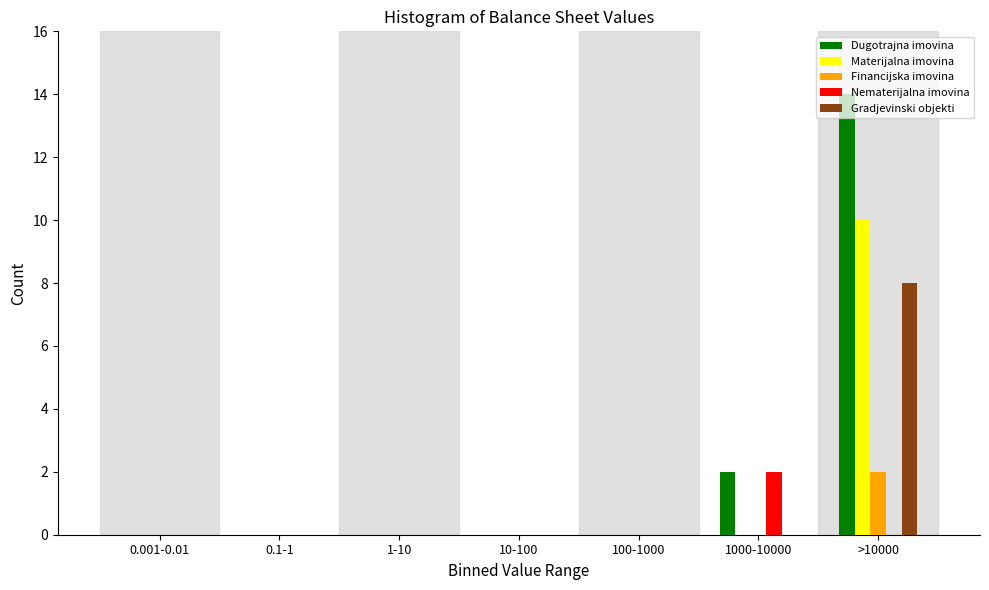

The value of Dugotrajna imovina at 100-1000 is 0. True or false?

True